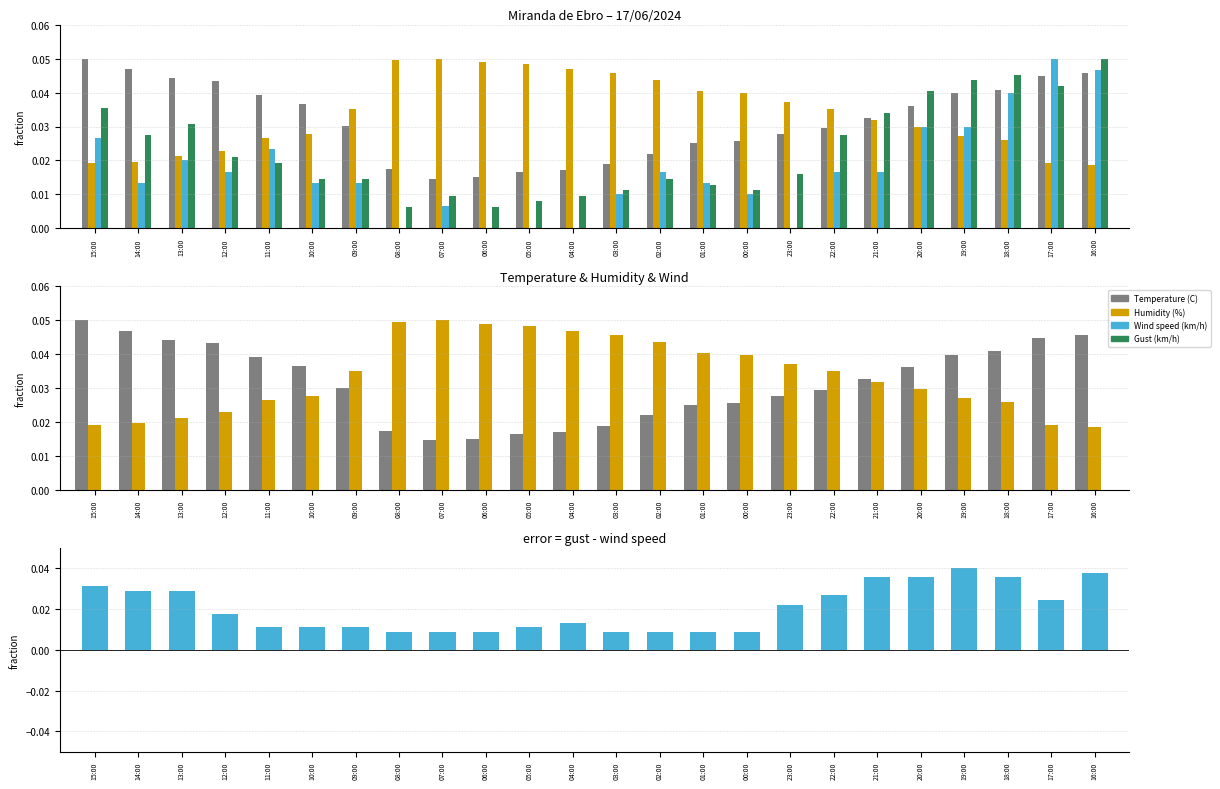

Is it true that Wind speed (km/h) equals 0.0 at 23:00?

False